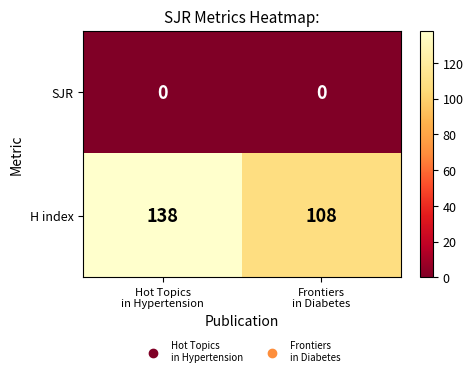

Which series has the largest total across all categories?

H index